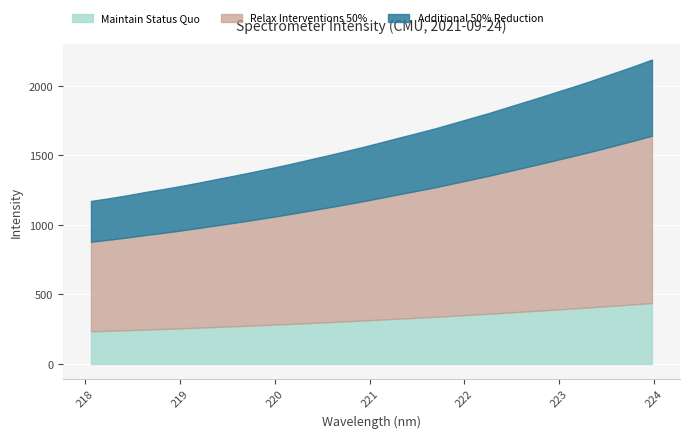

At which label does the data first exceed 1594?

221.1174